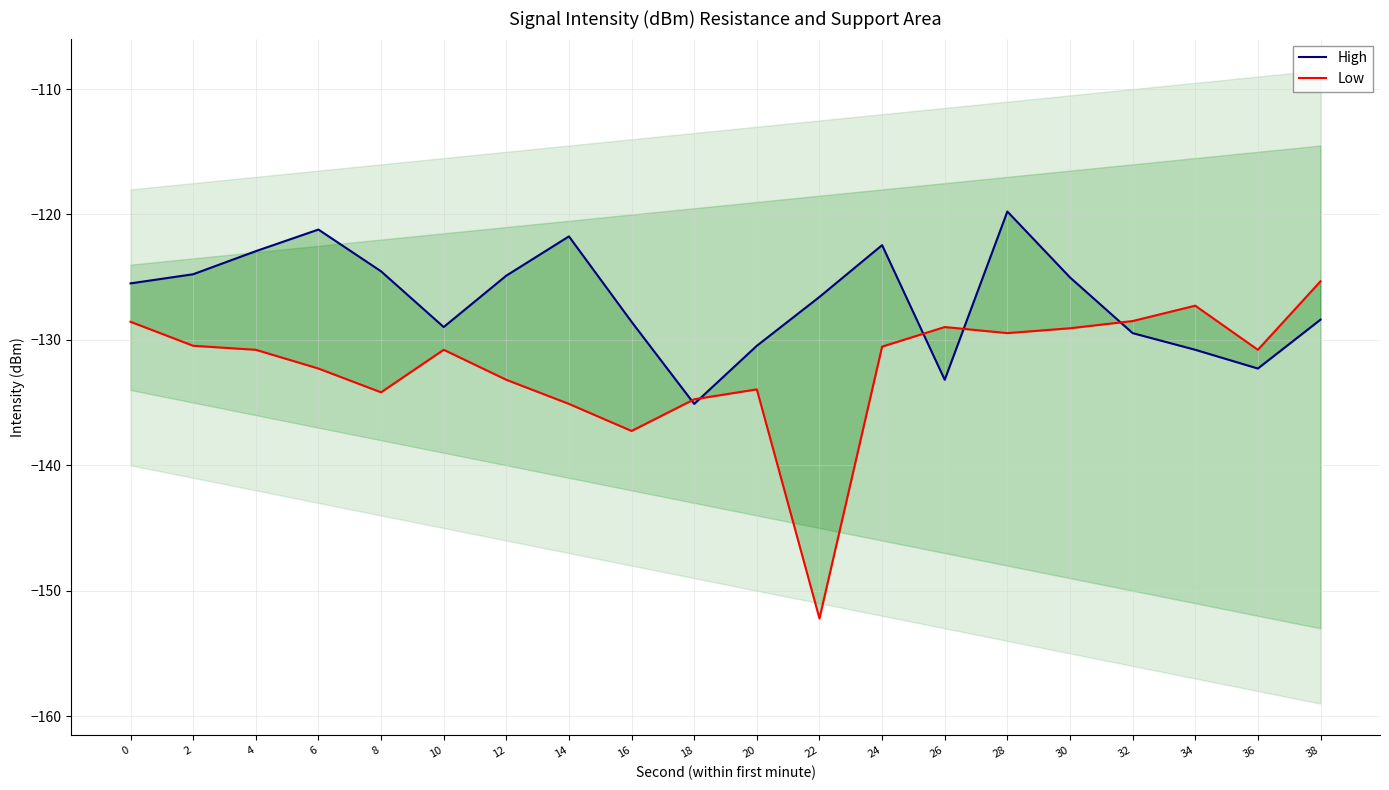

What is the total value across all series at 0?

-254.1